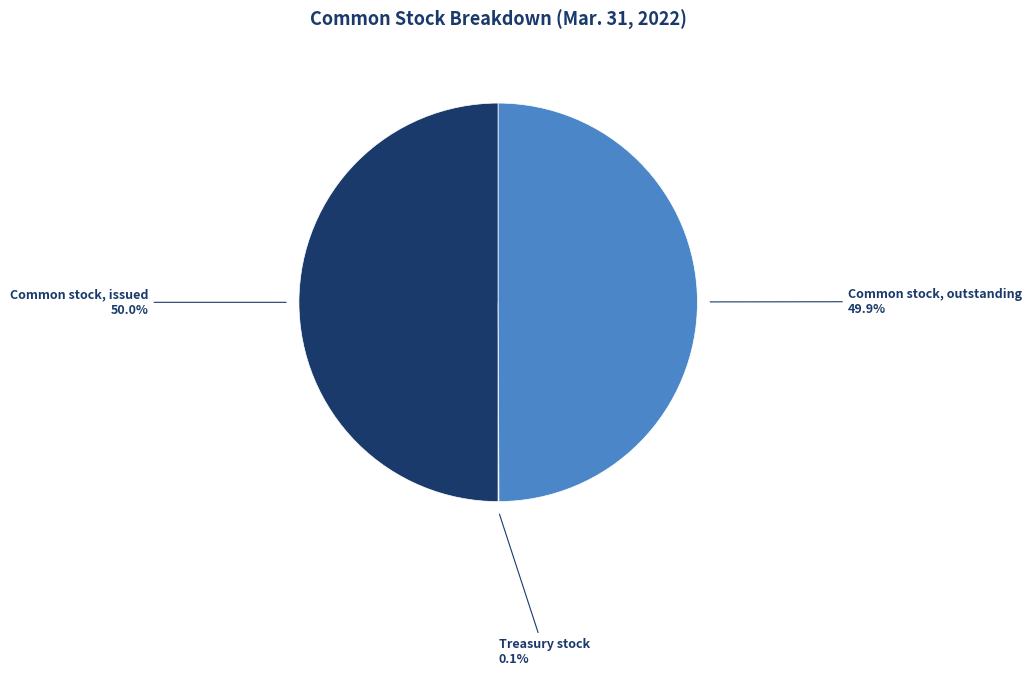

Approximately how many times larger is the value at Common stock, outstanding compared to Common stock, issued?

1.0